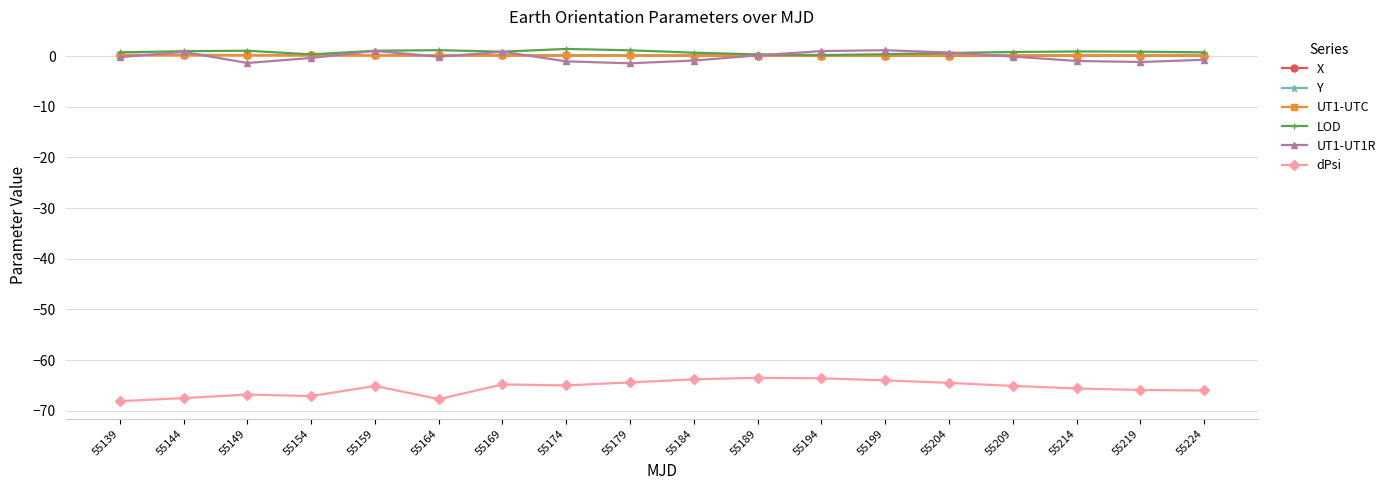

Is it true that Y equals 0.2 at 55154?

True